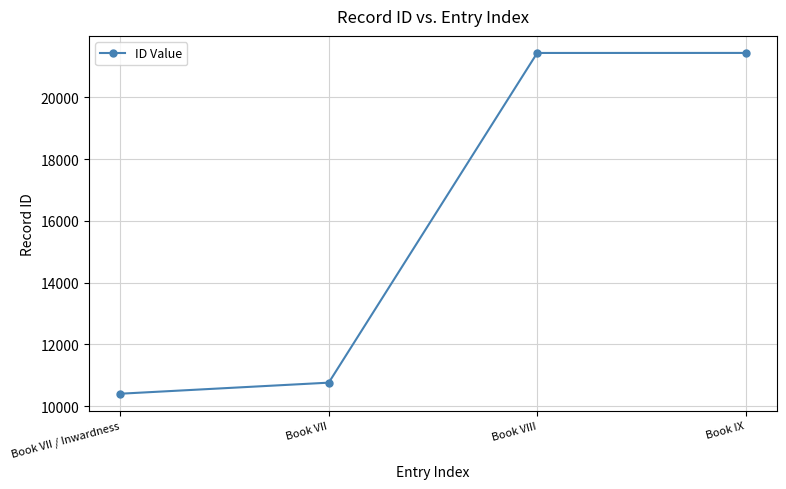

What is the difference between the maximum and minimum values?

11030